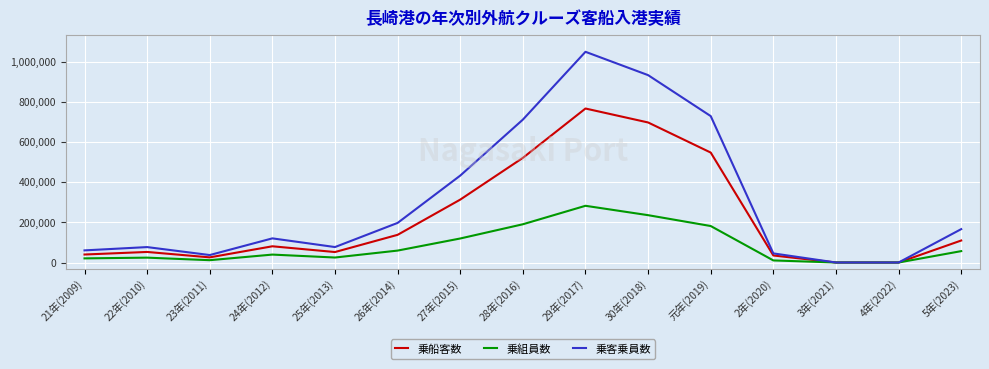

How many lines are shown in the chart?

3